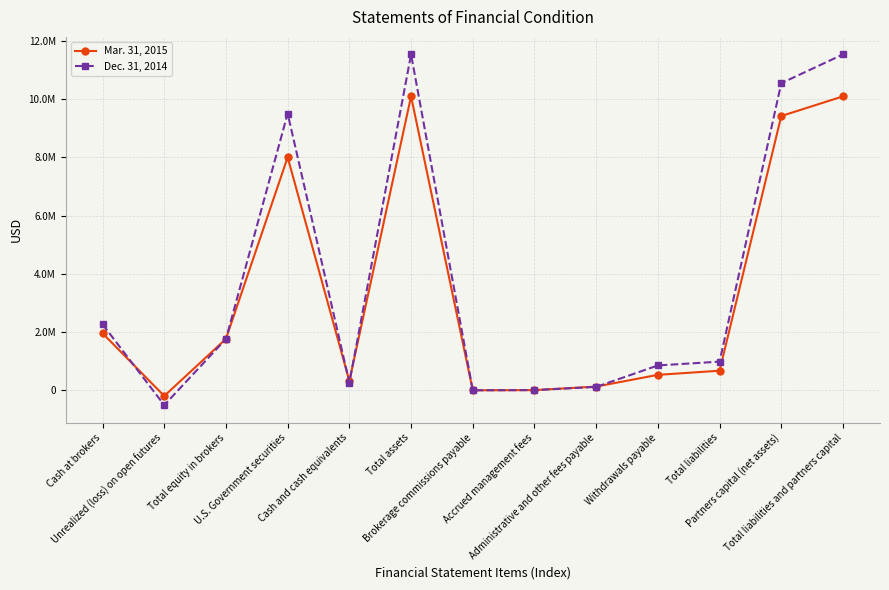

What is the approximate value of Dec. 31, 2014 at Total liabilities?

986740